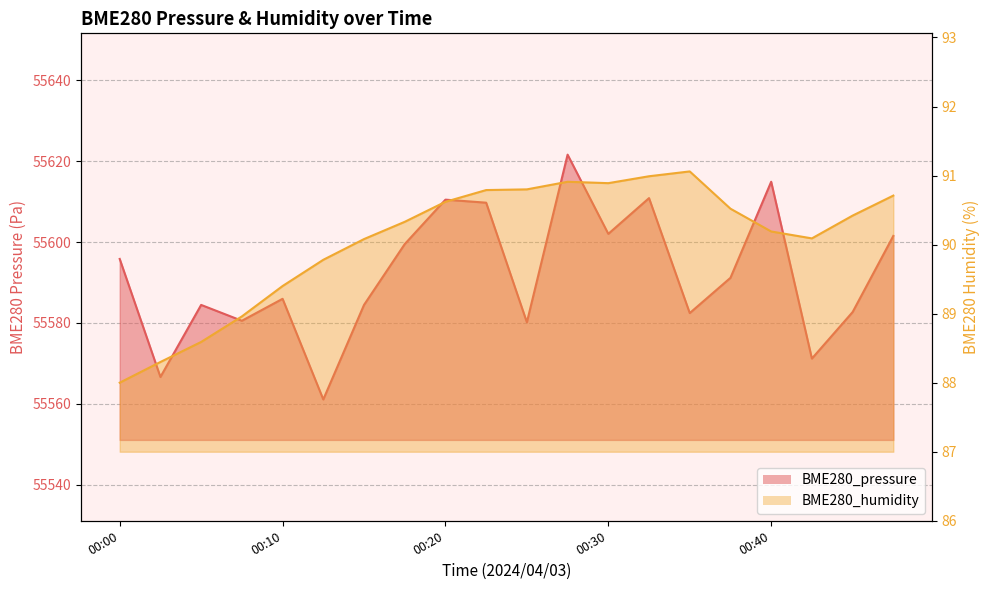

Reading right to left, transcribe all the data shown in this chart.

BME280_pressure: 55601.5	55582.7	55571.2	55614.9	55591.2	55582.4	55610.9	55602.0	55621.6	55580.2	55609.8	55610.5	55599.5	55584.5	55561.1	55586.0	55580.6	55584.5	55566.7	55595.8
BME280_humidity: 90.7	90.4	90.1	90.2	90.5	91.1	91.0	90.9	90.9	90.8	90.8	90.6	90.3	90.1	89.8	89.4	89.0	88.6	88.3	88.0